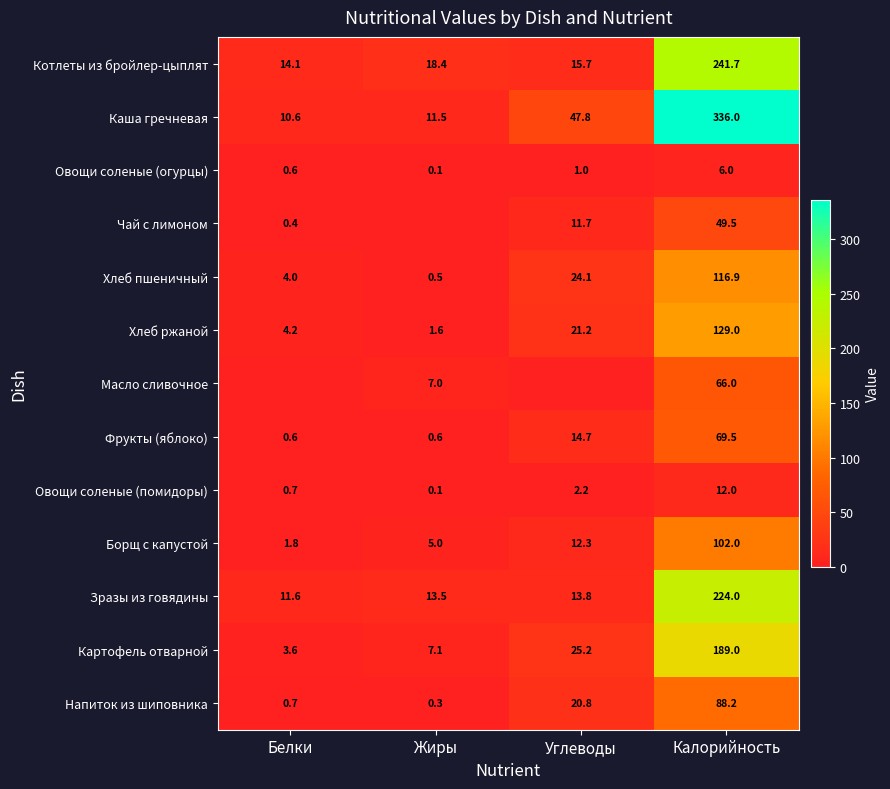

True or false: Каша гречневая has a value of 10.6 at Белки.

True